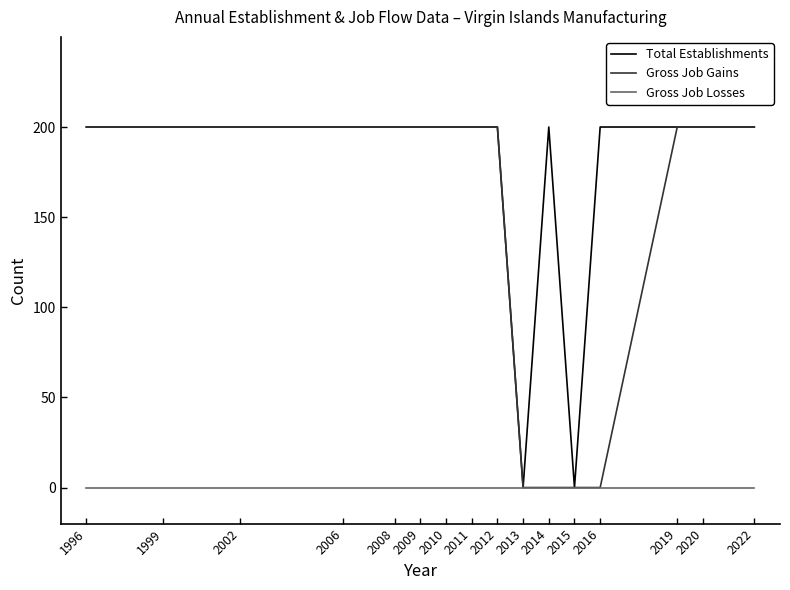

Which series has the largest total across all categories?

Total Establishments